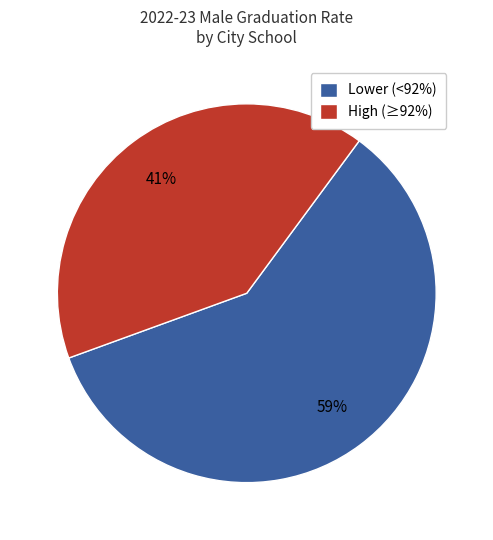

Which category has the smallest portion of the pie?

High (≥92%)